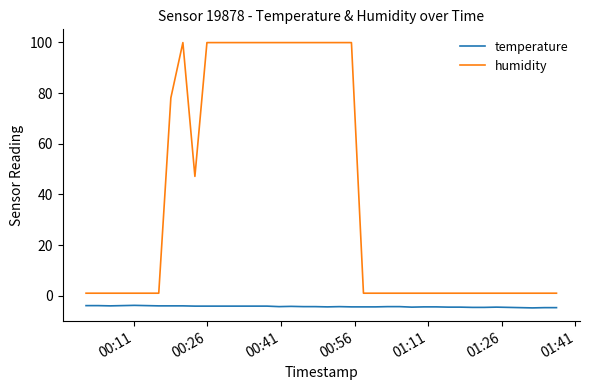

True or false: temperature and humidity intersect in this chart.

False